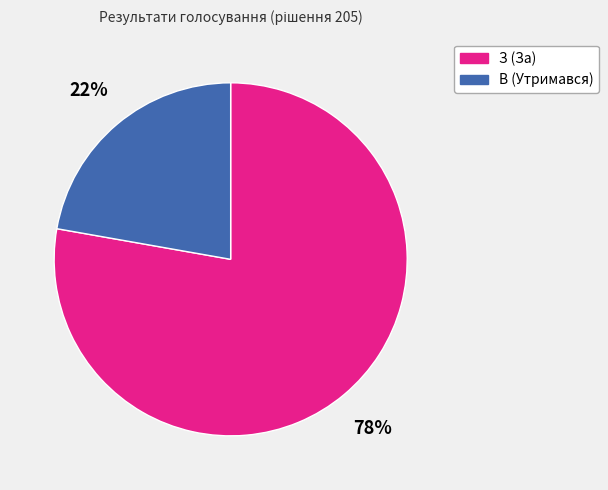

Is the sum of З and В greater than half?

Yes